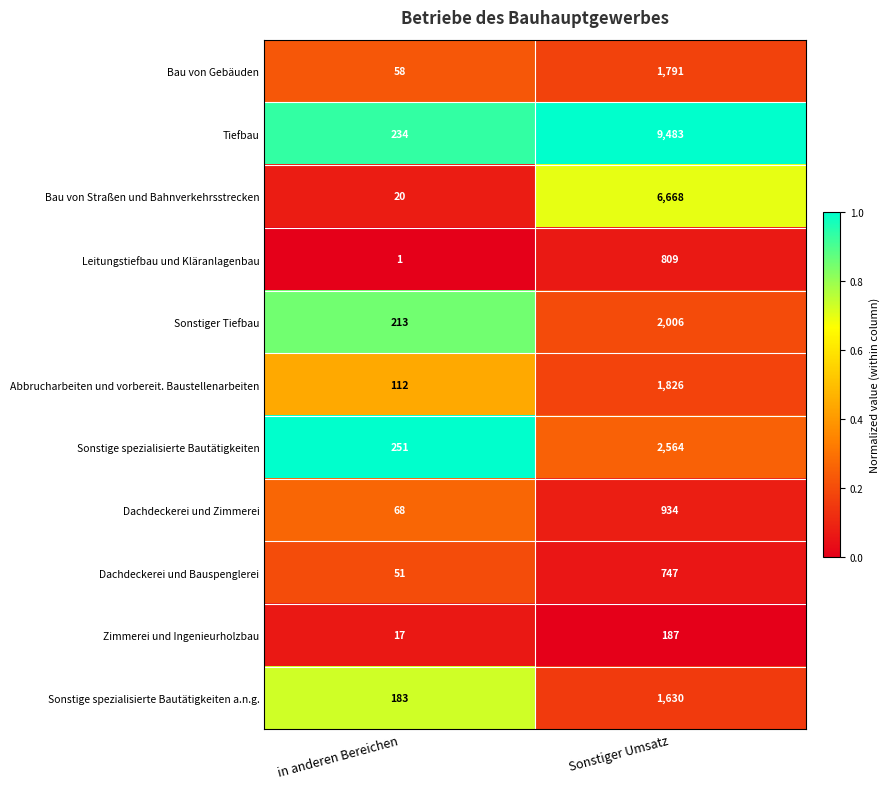

How many data points does each series have?

2